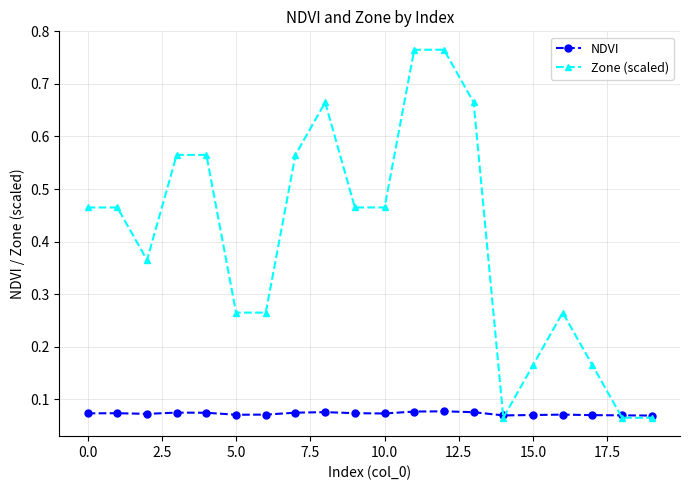

True or false: Zone (scaled) has more than 0 interior local peaks.

True